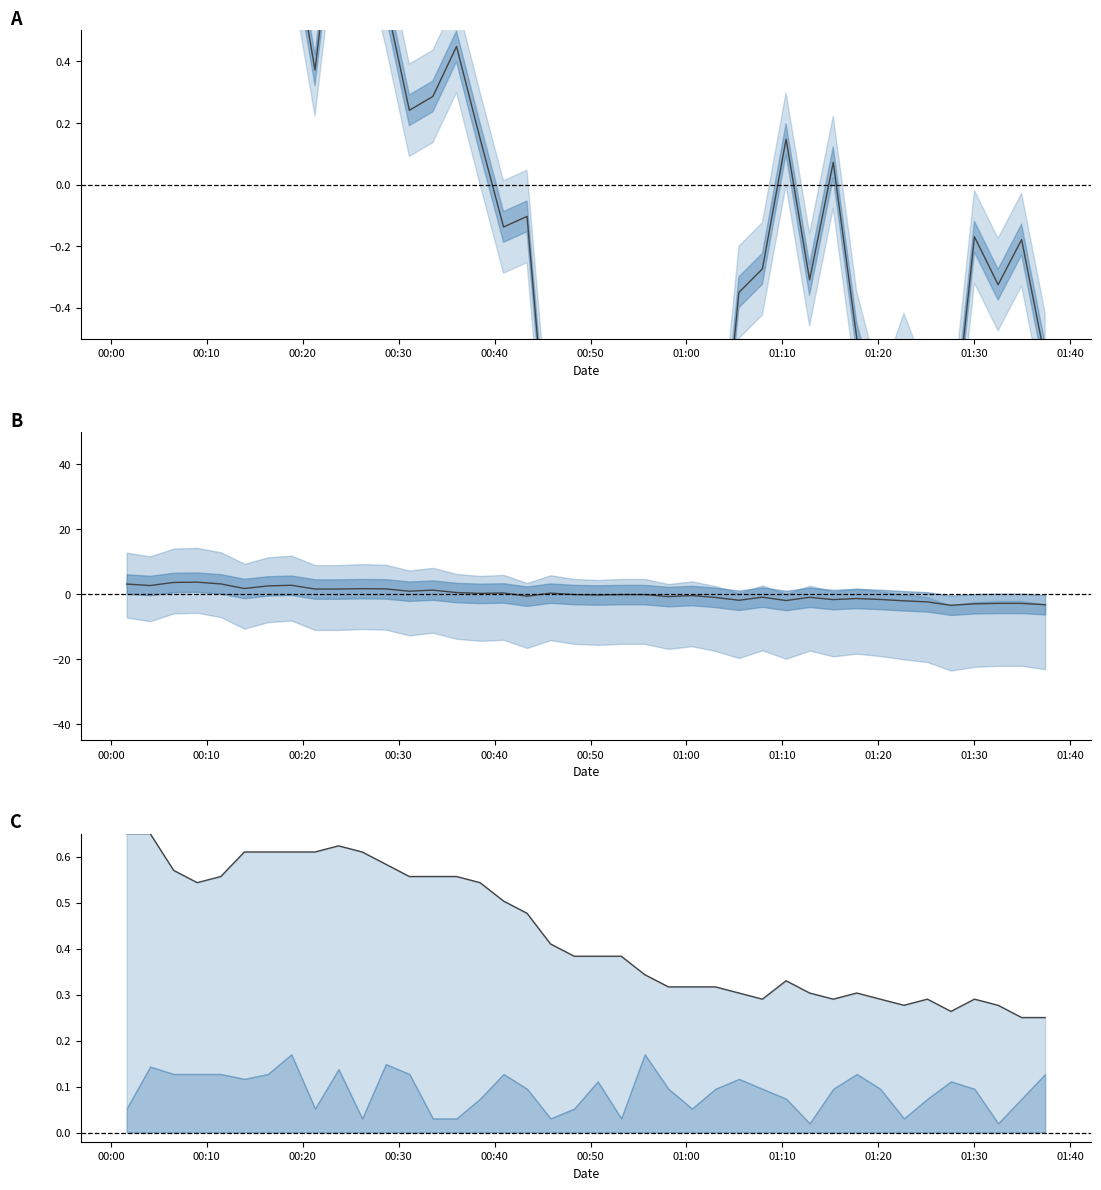

What is the highest value of the BME280_temperature series?

0.7